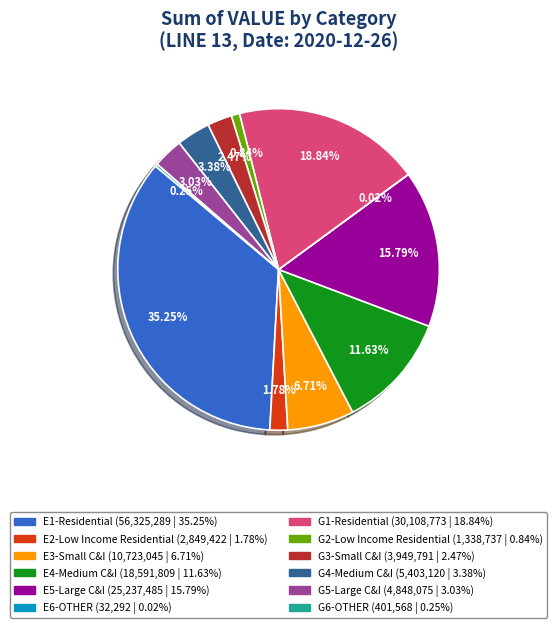

Does E2-Low Income Residential account for over 50% of the chart?

No